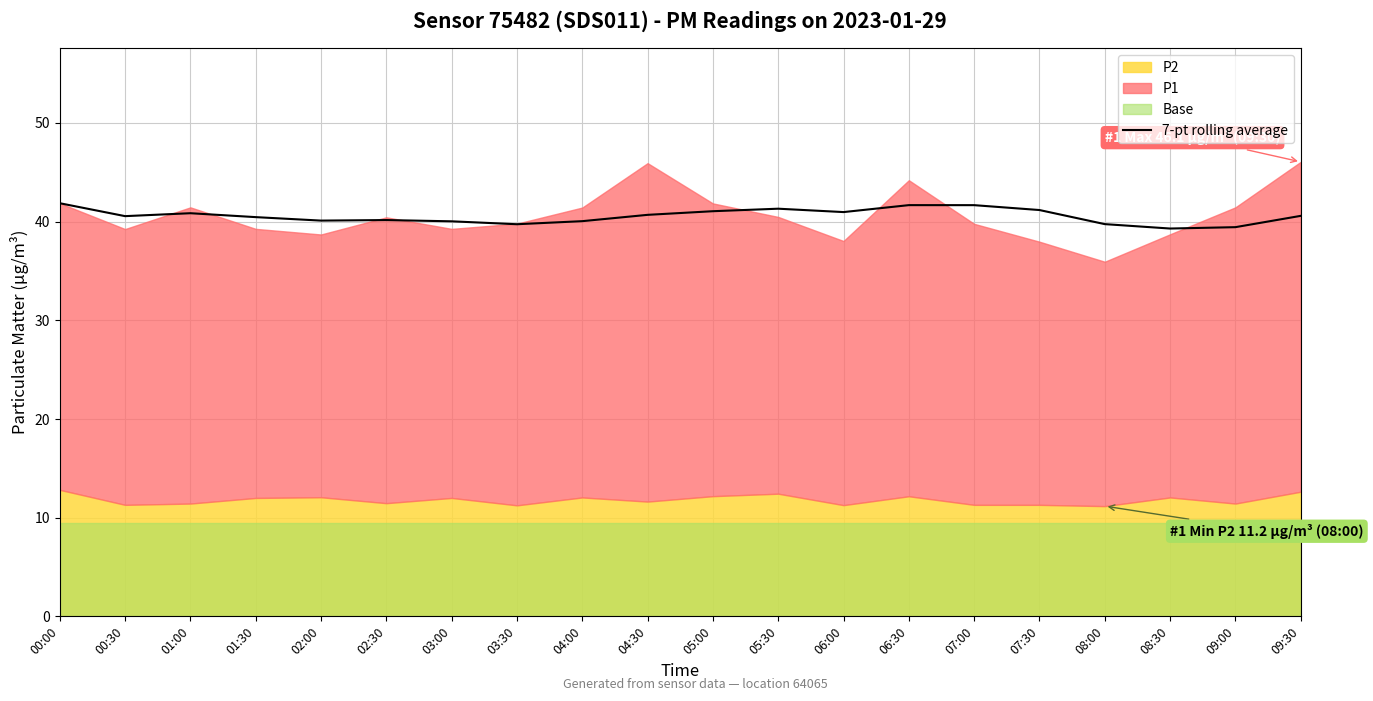

What is the lowest value of the 7-pt rolling average series?

39.3